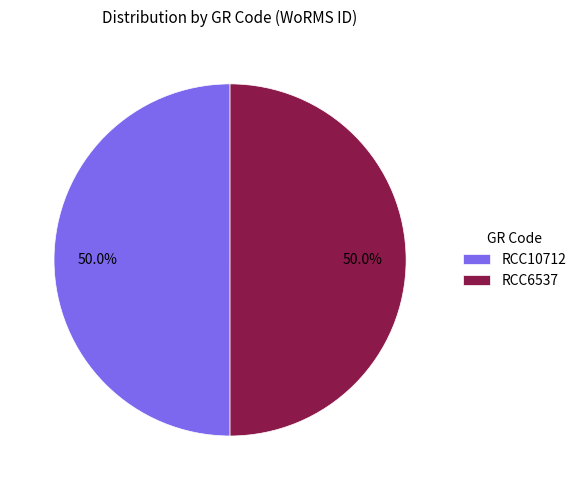

What is the ratio of the value at RCC6537 to the value at RCC10712?

1.0